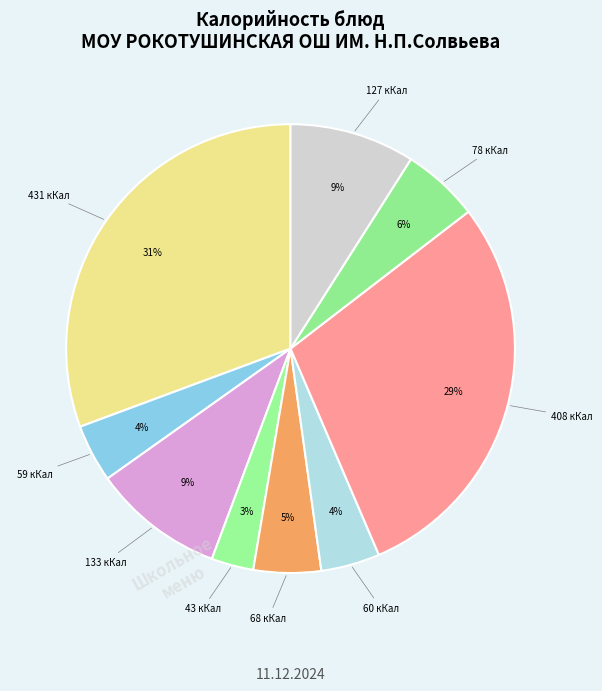

How many segments does this pie chart have?

9